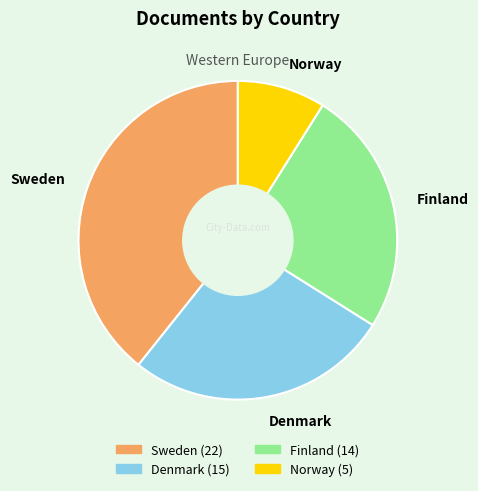

Rank the categories by value from highest to lowest.

Sweden, Denmark, Finland, Norway